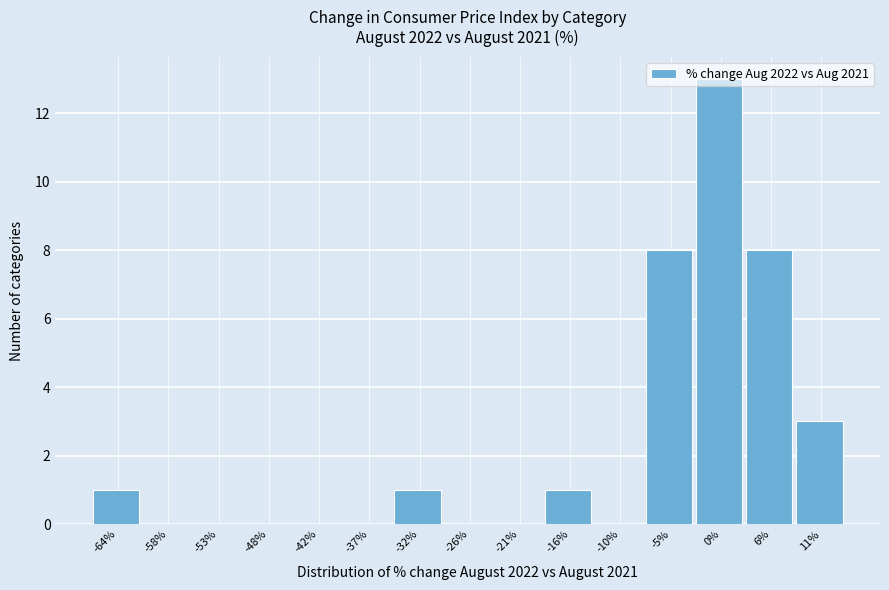

What is the sum of all values?

35